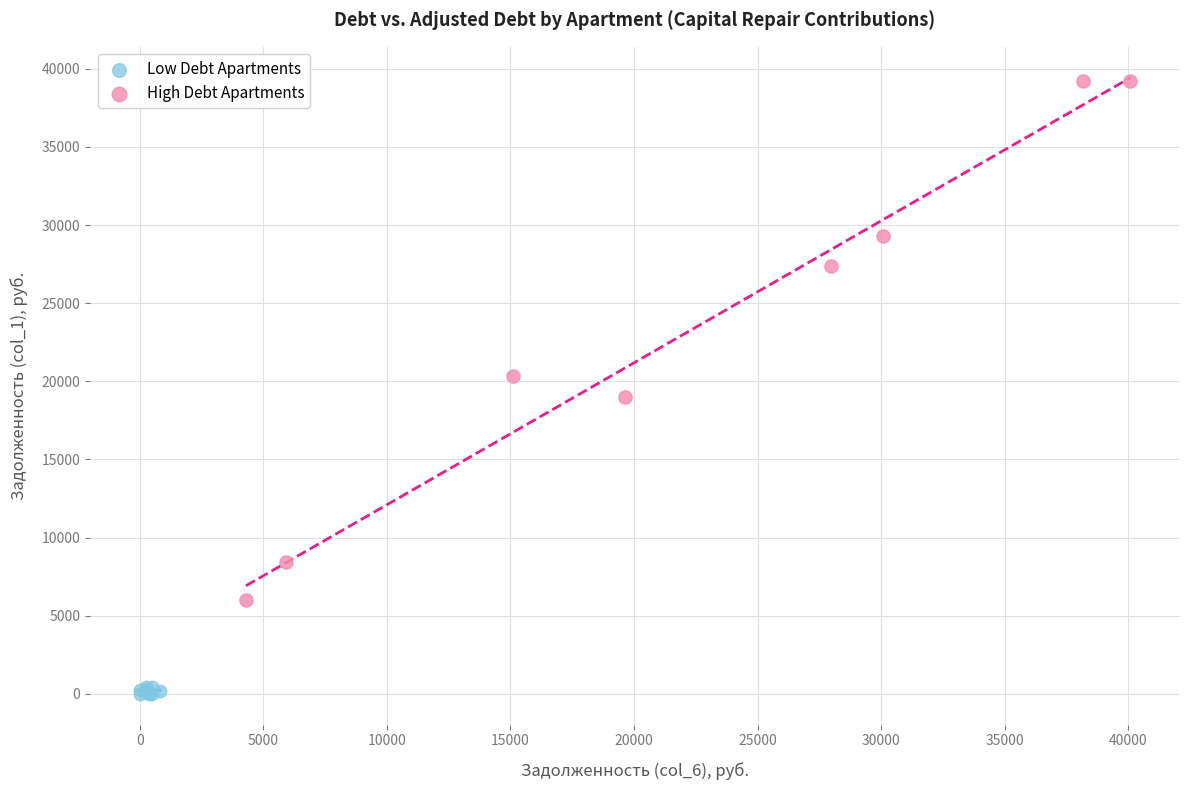

Which series reaches the minimum Y coordinate?

Low Debt Apartments